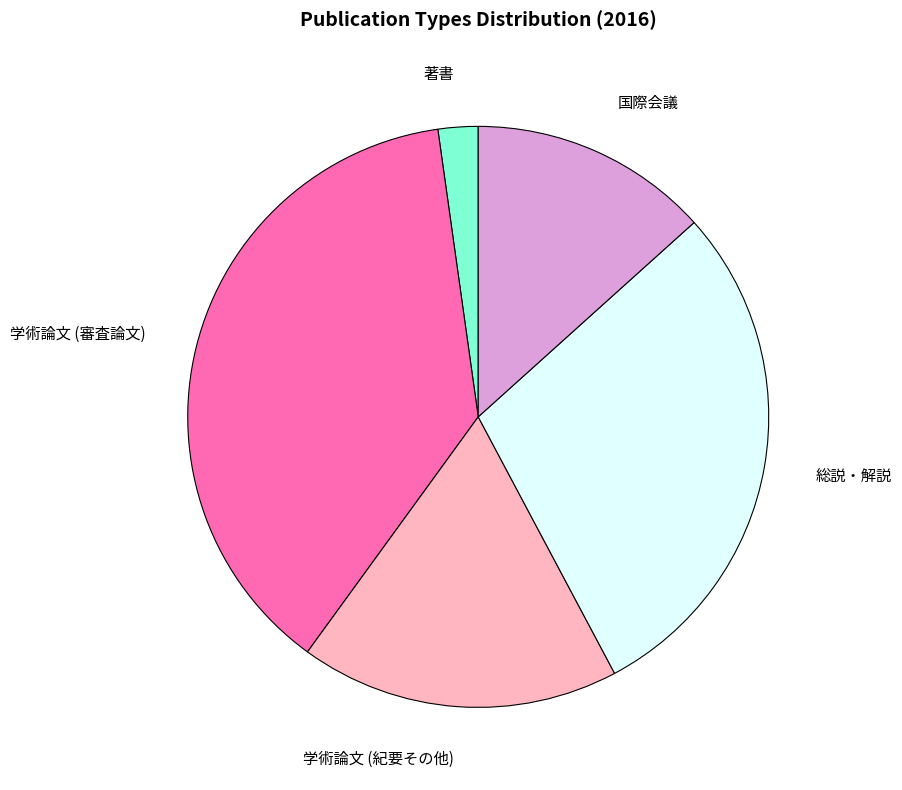

Does any single category account for the majority?

No